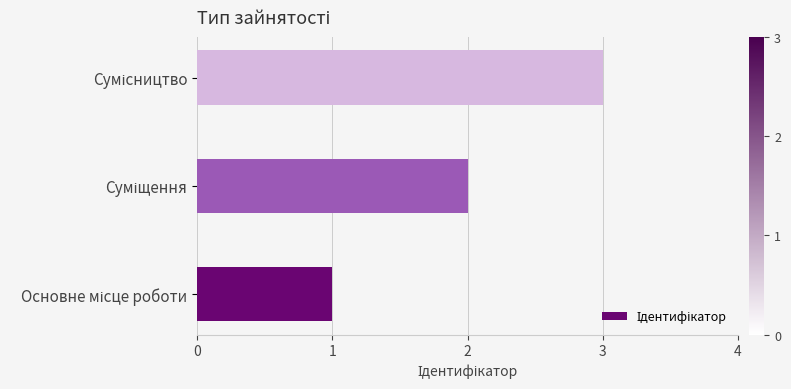

What is the maximum value shown in the chart?

3